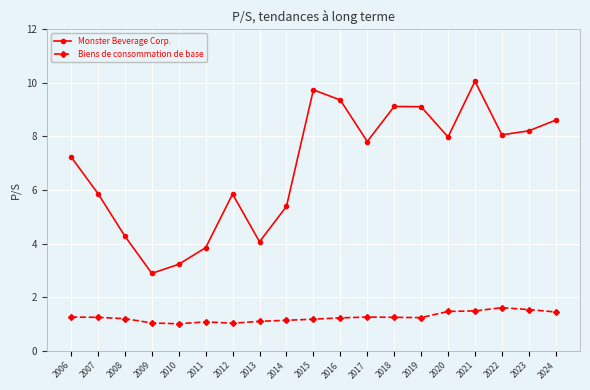

True or false: Monster Beverage Corp. and Biens de consommation de base cross at least once.

False